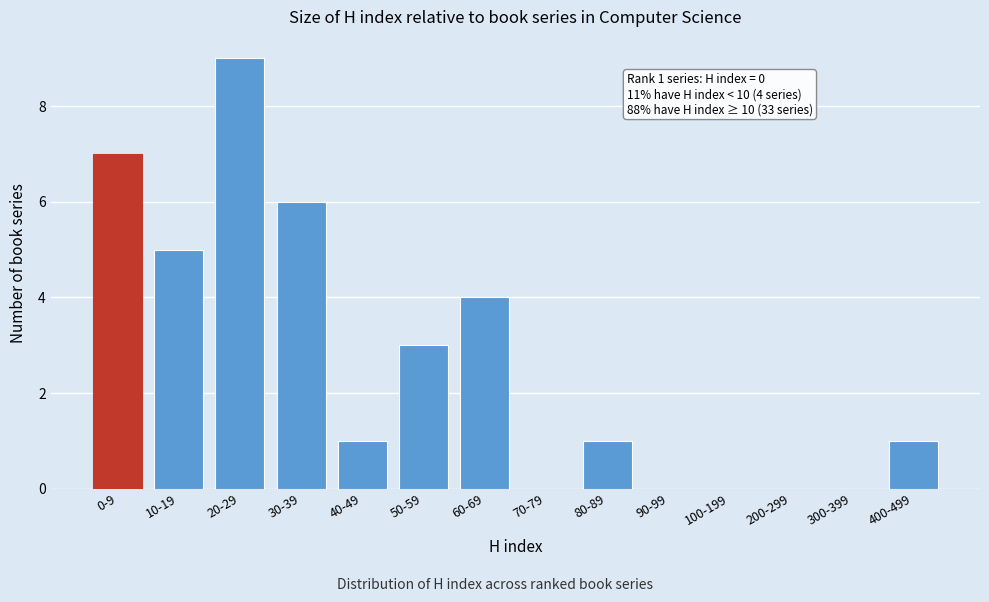

Reading left to right, what are all the values shown in this chart?

0-9=7	10-19=5	20-29=9	30-39=6	40-49=1	50-59=3	60-69=4	70-79=0	80-89=1	90-99=0	100-199=0	200-299=0	300-399=0	400-499=1